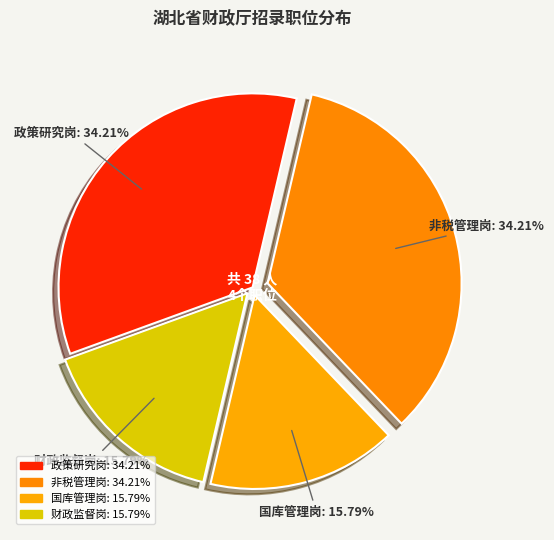

How many segments does this pie chart have?

4